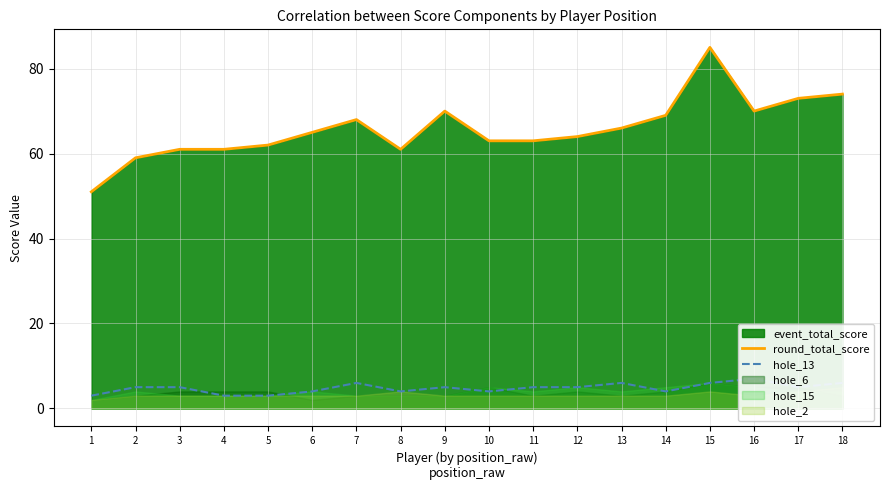

What is the difference between the second highest and second lowest values in the round_total_score series?

15